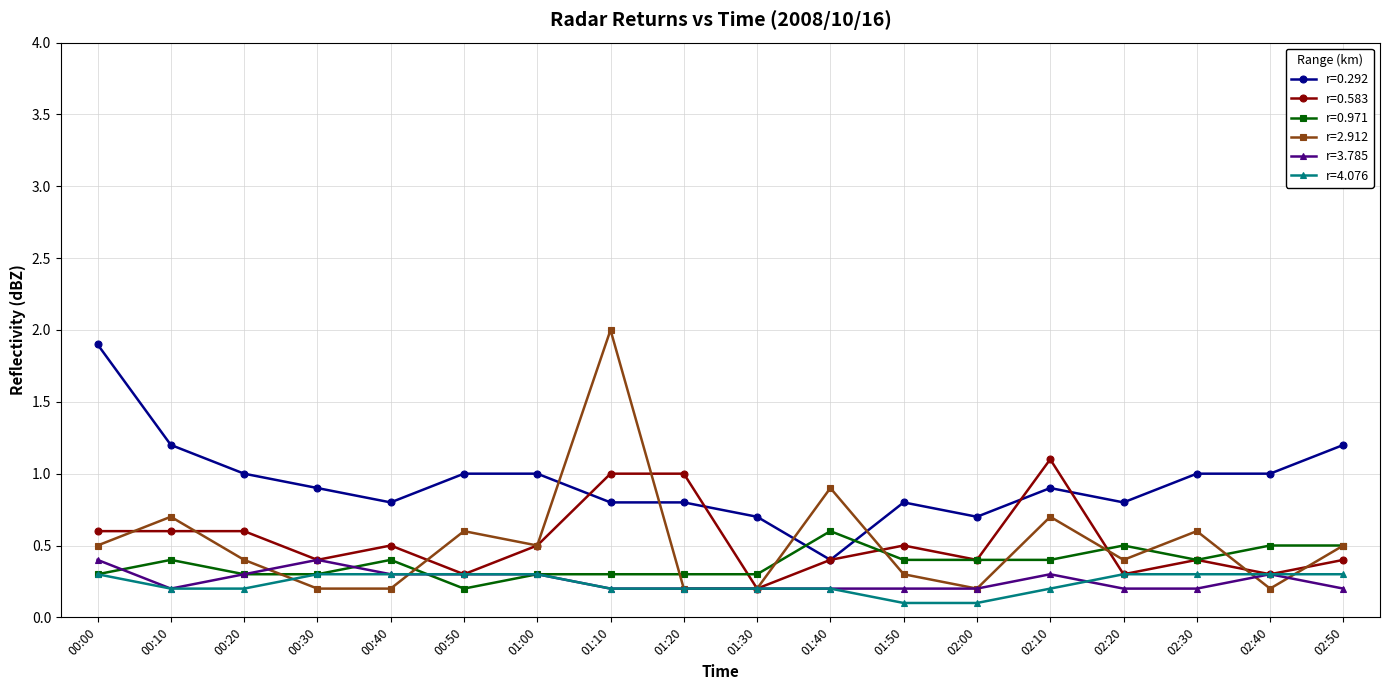

Rank the series by their maximum value, from highest to lowest.

r=2.912, r=0.292, r=0.583, r=0.971, r=3.785, r=4.076